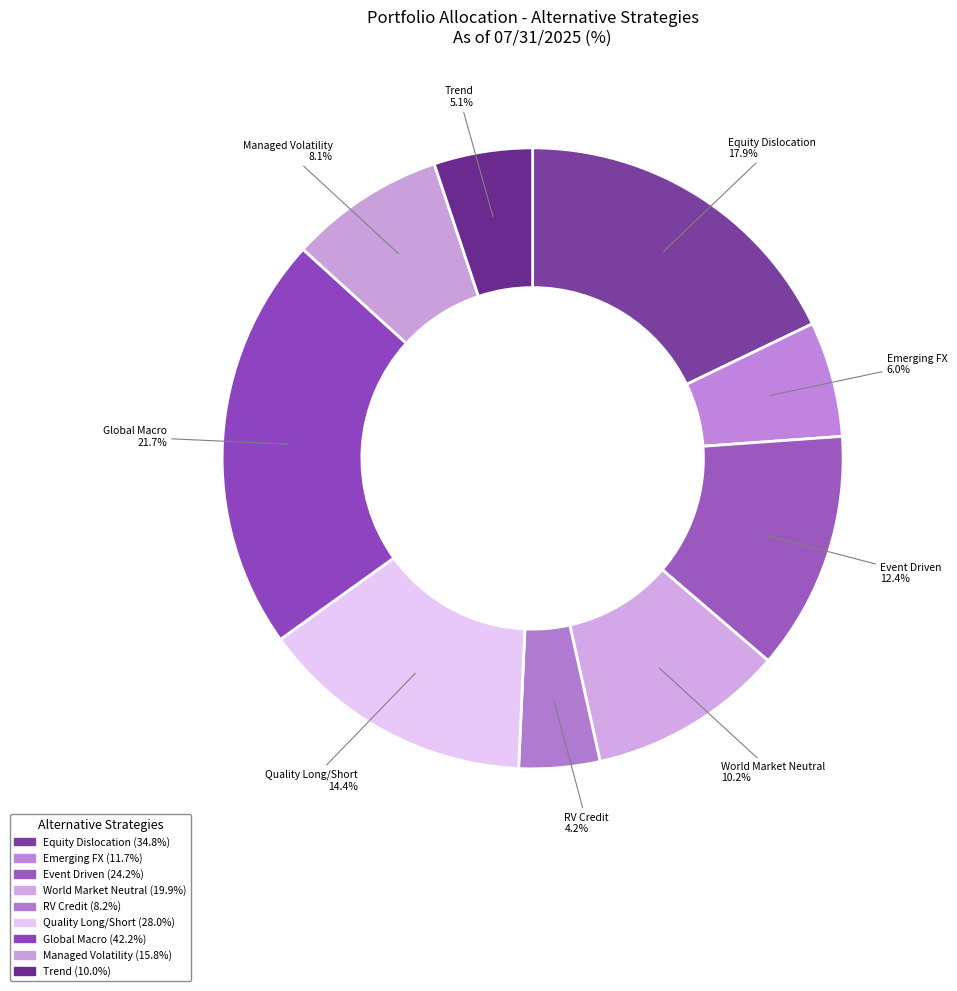

How many slices are in this pie chart?

9